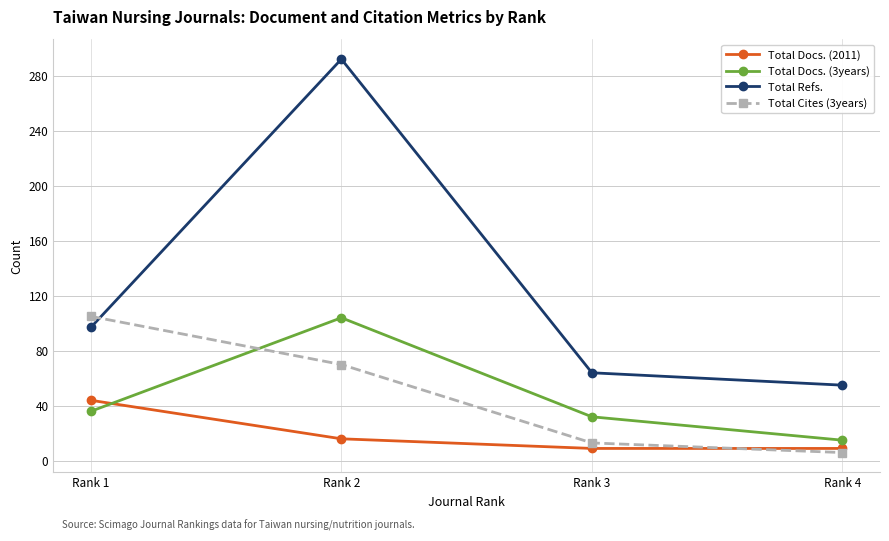

What is the difference between the maximum and minimum values in the Total Cites (3years) series?

99